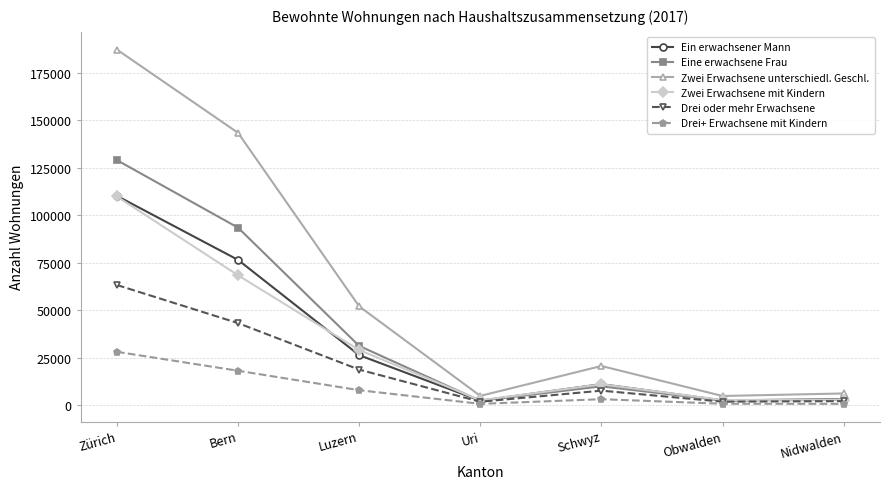

The value of Drei oder mehr Erwachsene at Luzern is 28089. True or false?

False